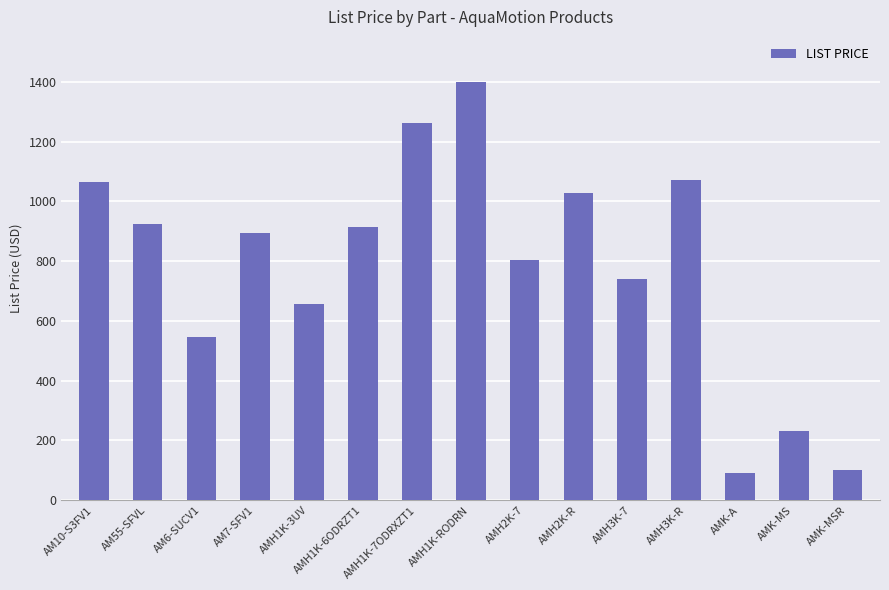

Which has a higher value, AMH1K-3UV or AMH2K-R?

AMH2K-R